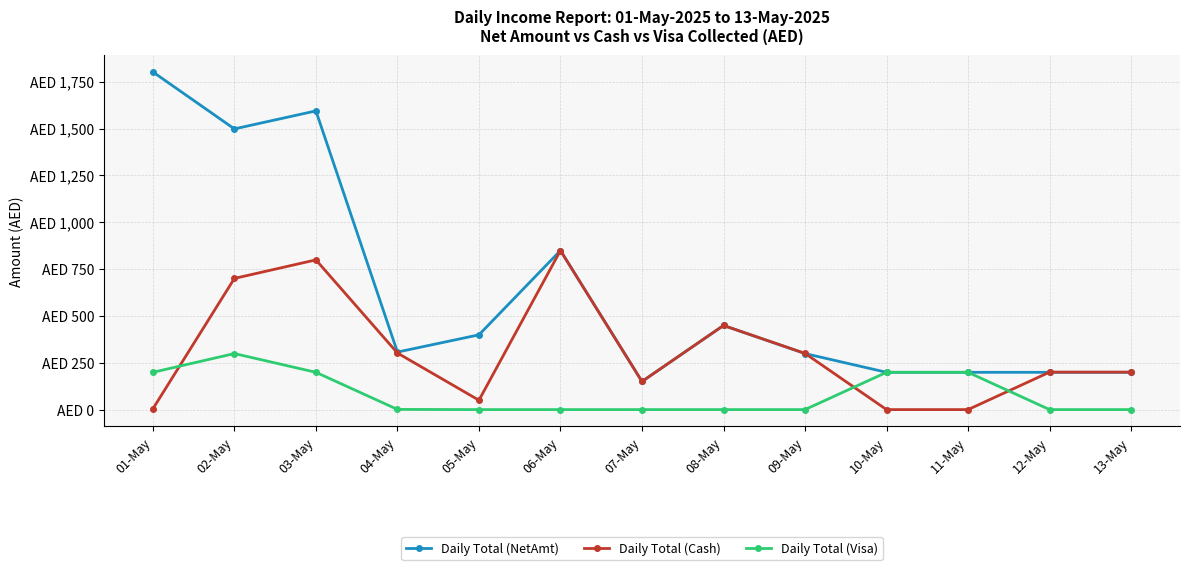

List the series in order of their overall mean, highest first.

Daily Total (NetAmt), Daily Total (Cash), Daily Total (Visa)